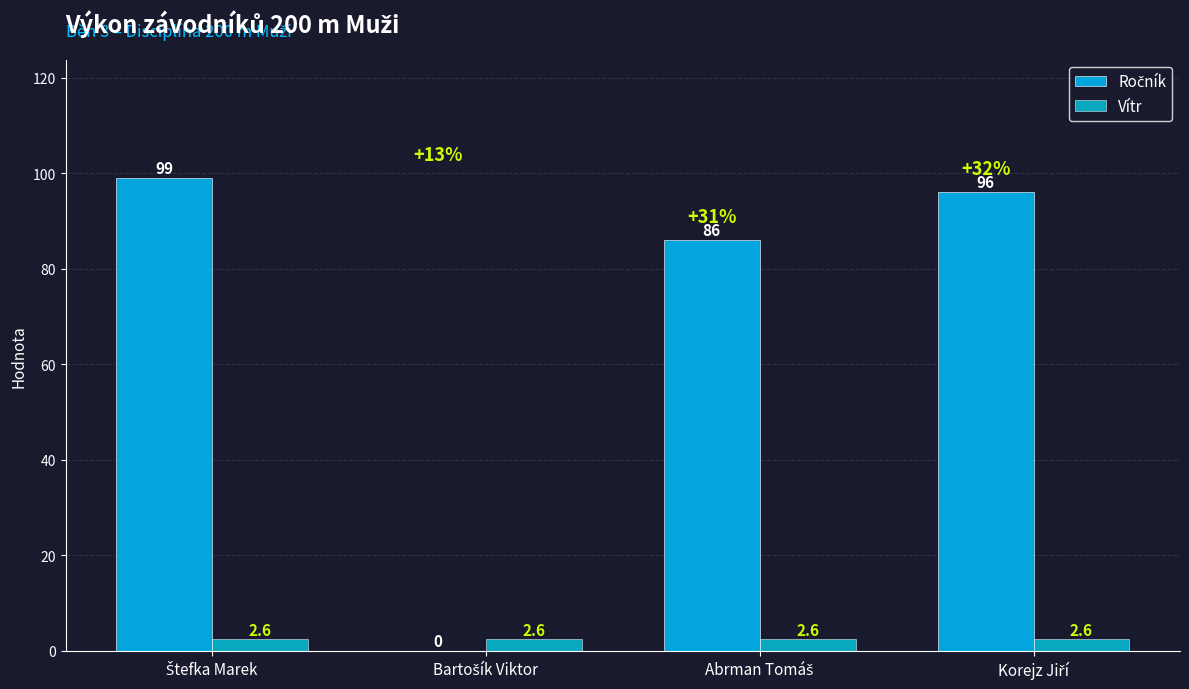

What is the spread (max minus min) of values at Štefka Marek?

96.4